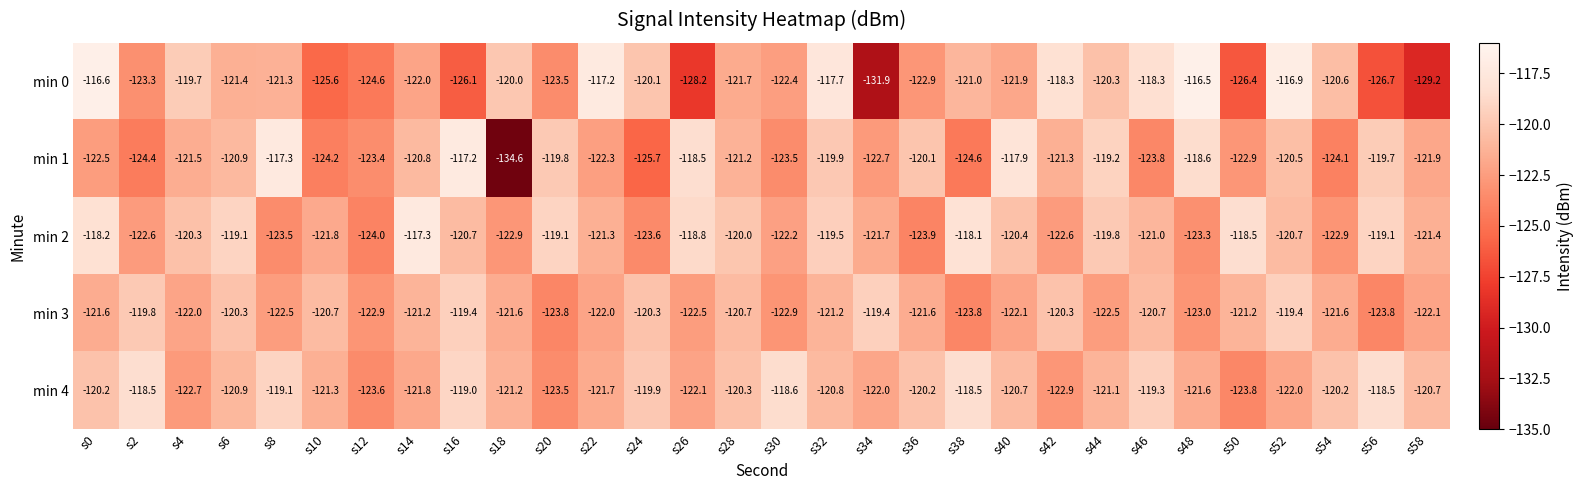

True or false: min 1 has a value of -118.5 at s26.

True